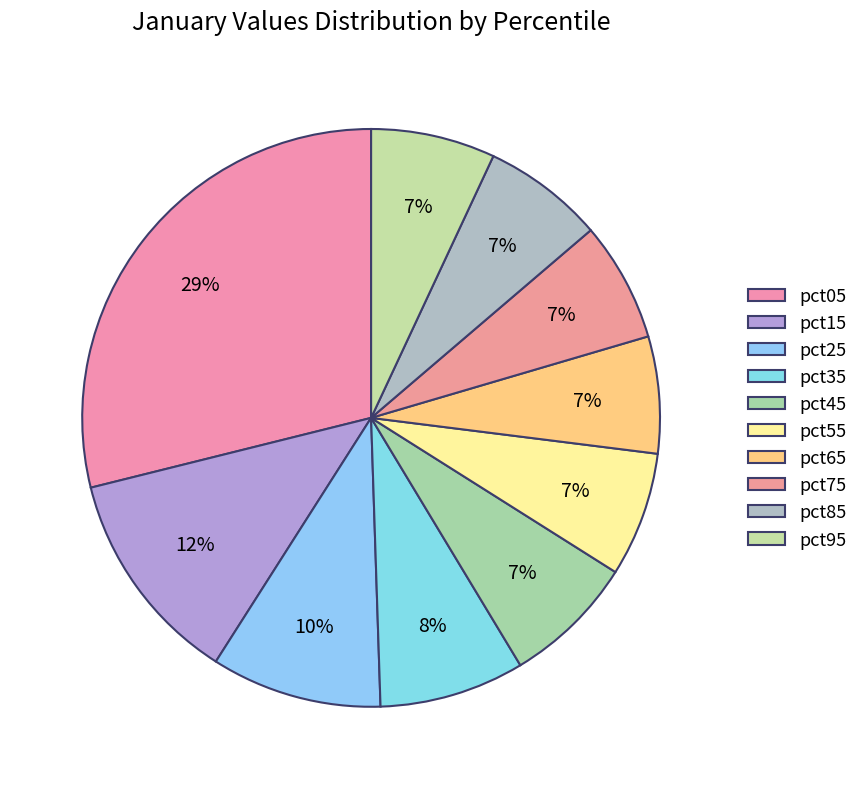

Does pct95 account for over 50% of the chart?

No